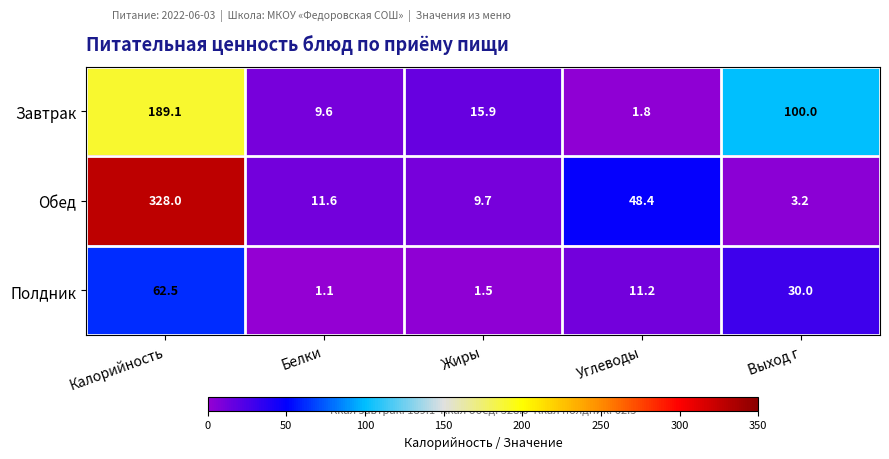

Reading left to right, transcribe all the data shown in this chart.

Завтрак: 189.1	9.6	15.9	1.8	100.0
Обед: 328.0	11.6	9.7	48.4	3.2
Полдник: 62.5	1.1	1.5	11.2	30.0